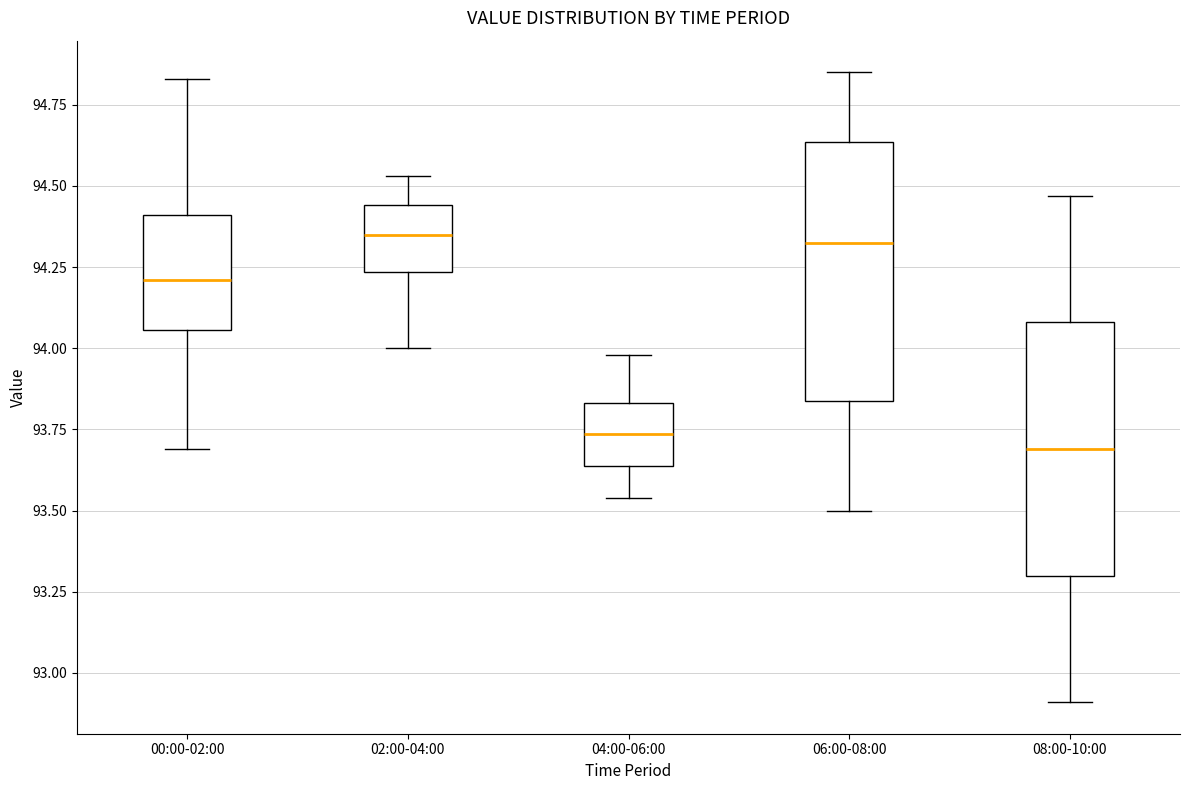

Where is the lower edge of the box for 00:00-02:00 on the y-axis? The values are not printed on the chart, so give them approximately, as read against the axis.

94.05